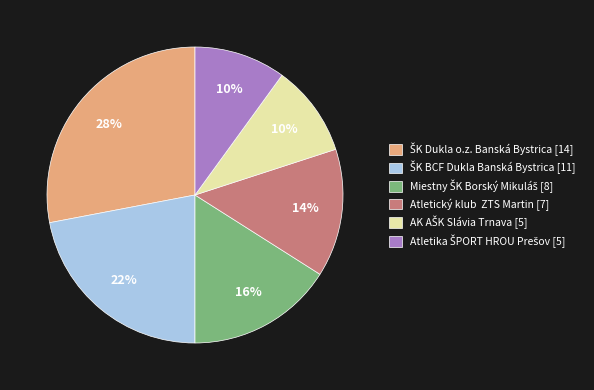

What percentage is the Atletický klub ZTS Martin [7] slice, to the nearest percent?

14%